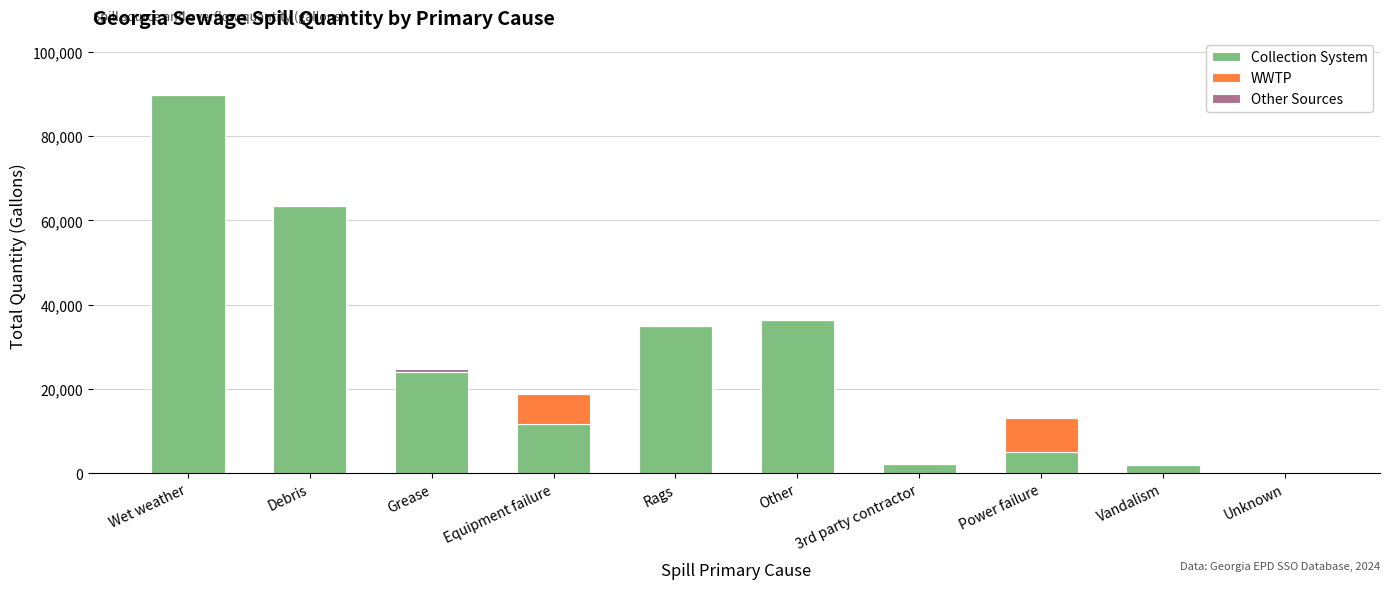

The Collection System series shows -31052 at Unknown. True or false?

False